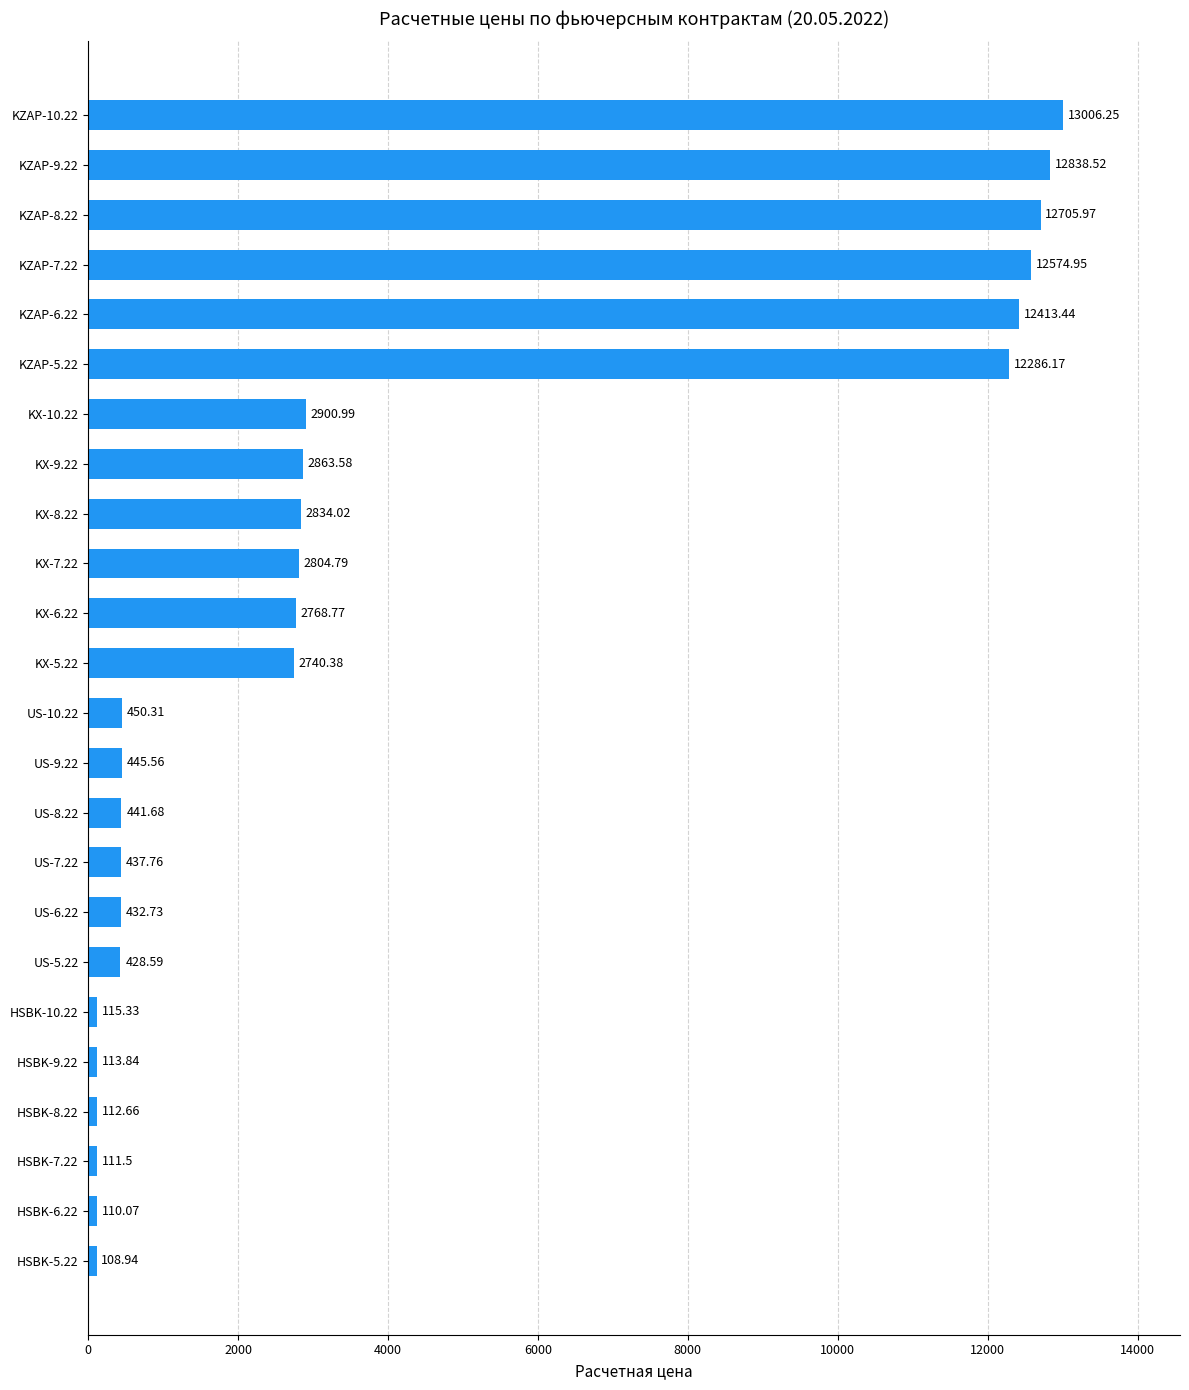

What is the difference between the values at KX-10.22 and KZAP-10.22?

10105.3